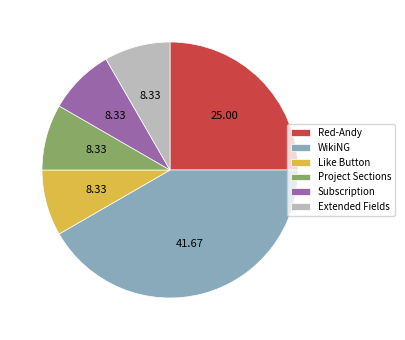

Which slice is the largest?

WikiNG